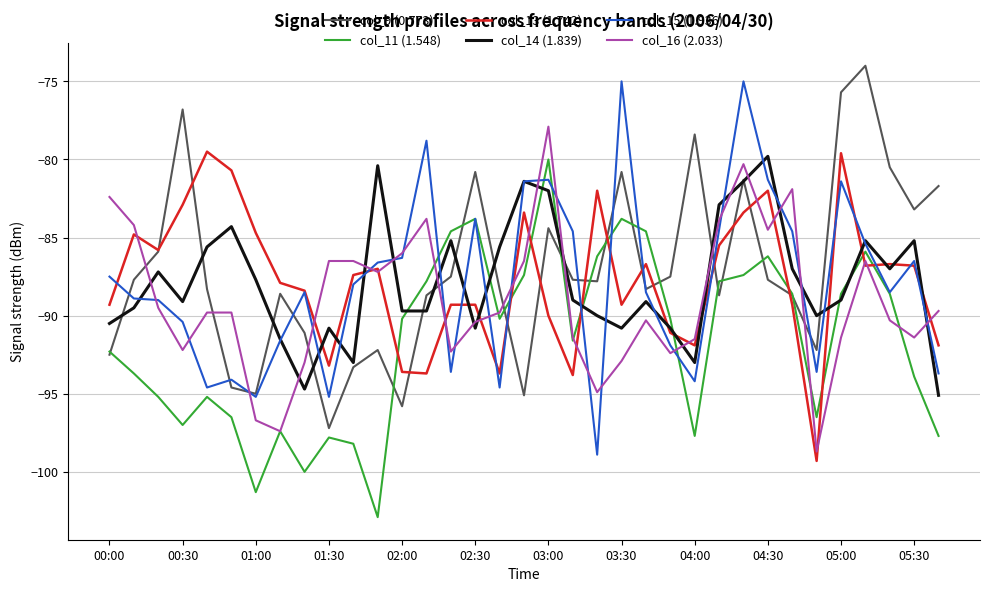

What is the lowest value of the col_13 (1.742) series?

-99.3